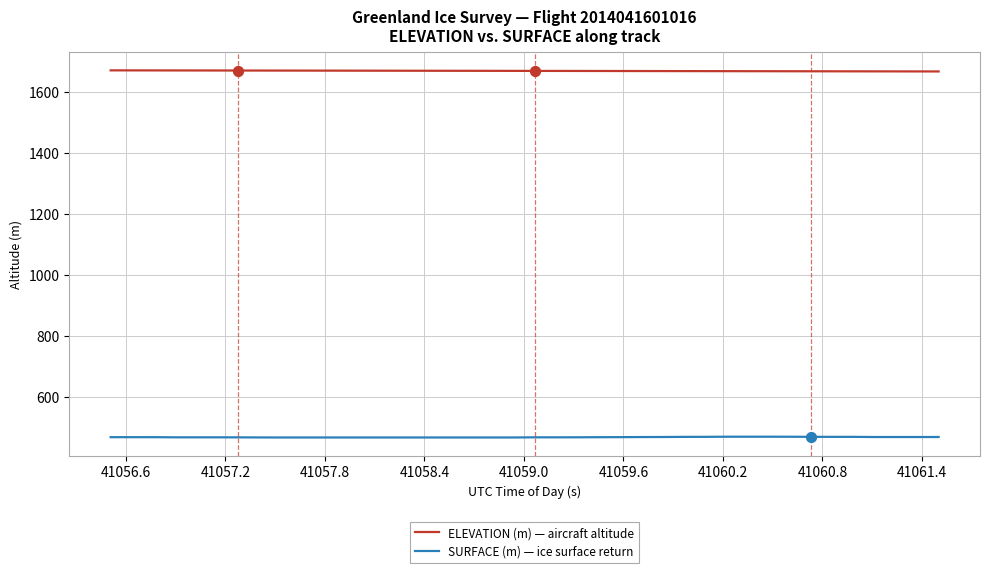

What are all the series names shown in the legend?

ELEVATION (m) — aircraft altitude, SURFACE (m) — ice surface return